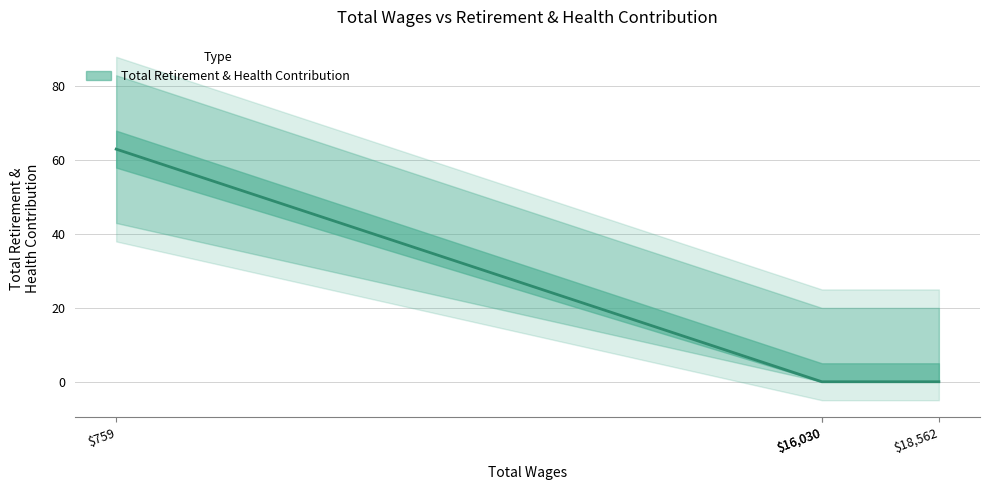

What is the greatest value displayed?

63